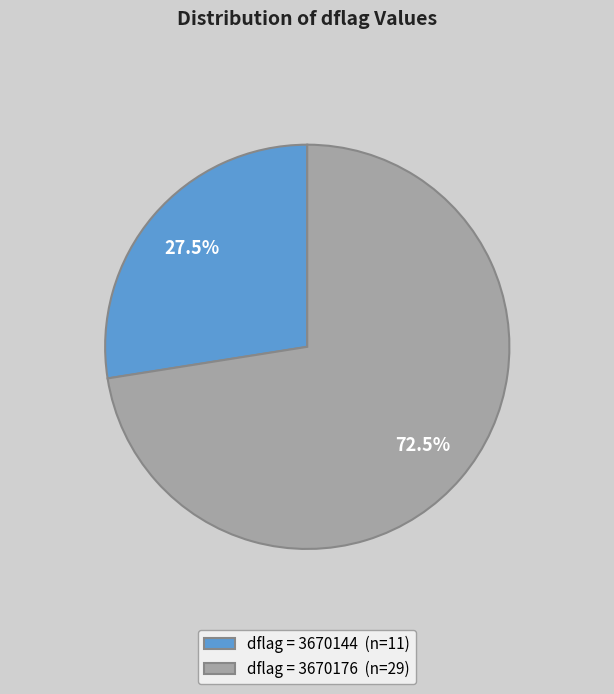

Between dflag = 3670176 (n=29) and dflag = 3670144 (n=11), which is larger?

dflag = 3670176 (n=29)